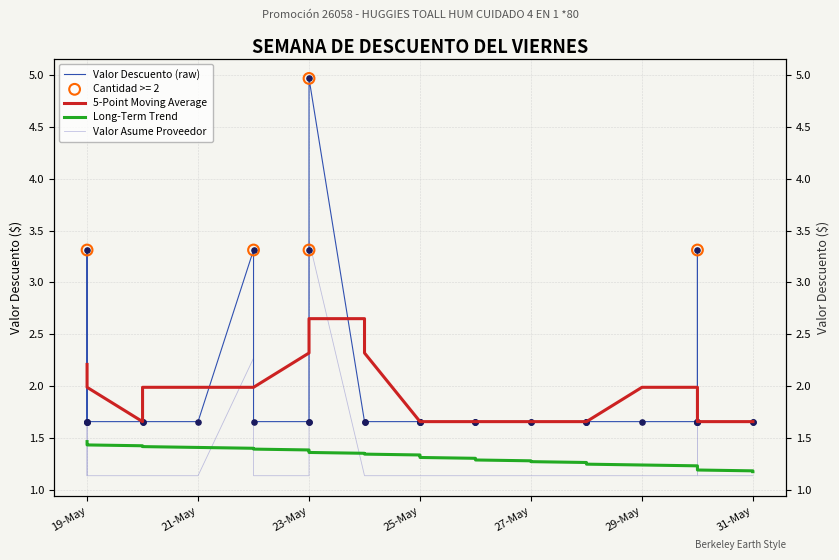

Which series reaches the maximum Y coordinate?

Valor Descuento (raw)